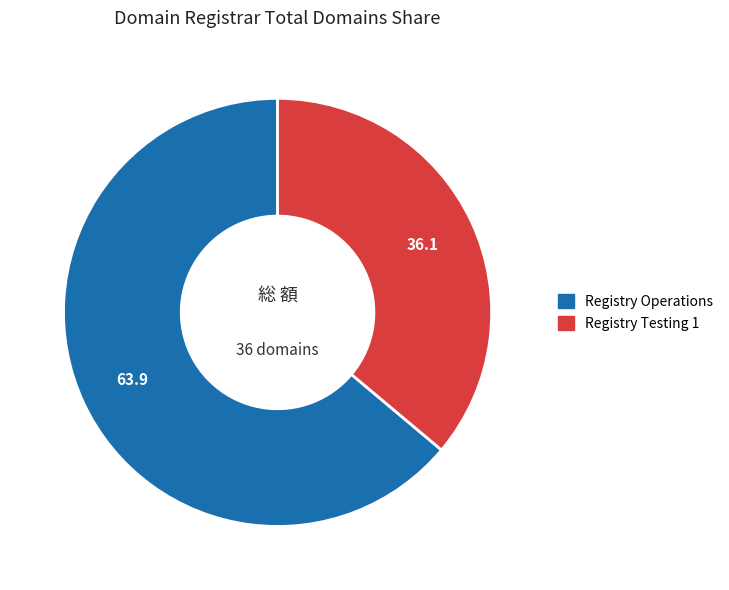

The Registry Operations slice represents 64% of the pie. True or false?

True